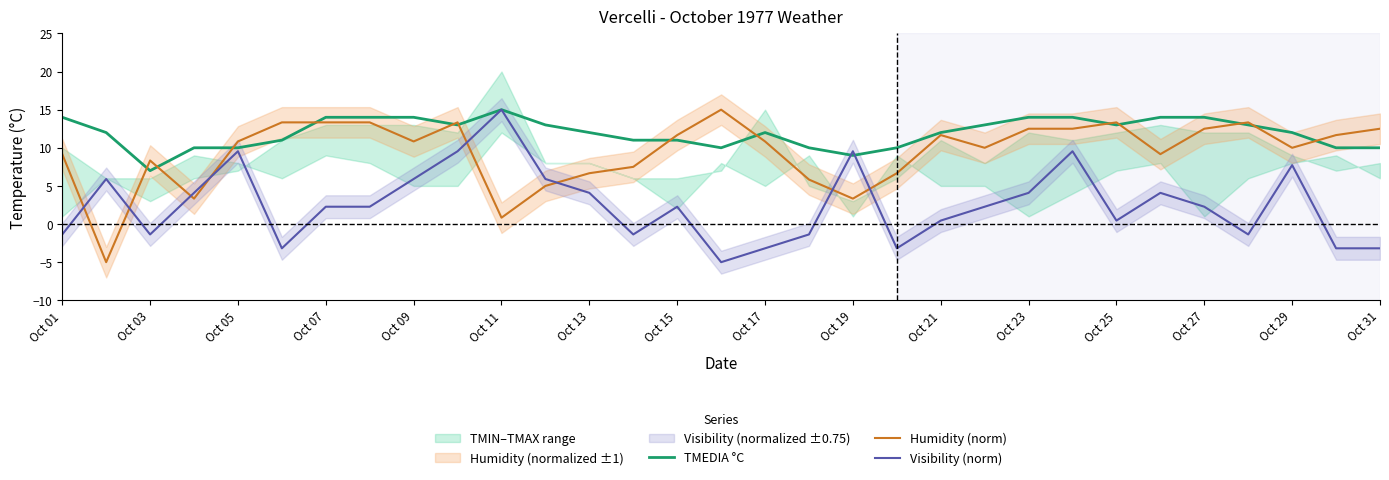

How many times do Humidity (norm) and Visibility (norm) cross each other?

8